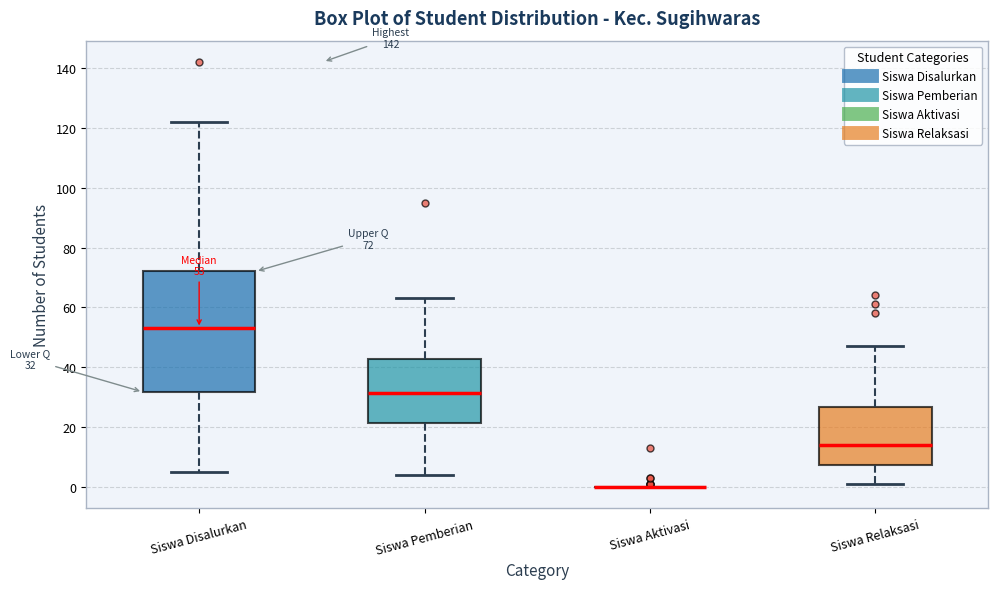

Comparing the boxes themselves (not the whiskers), which one is the tallest?

Siswa Disalurkan